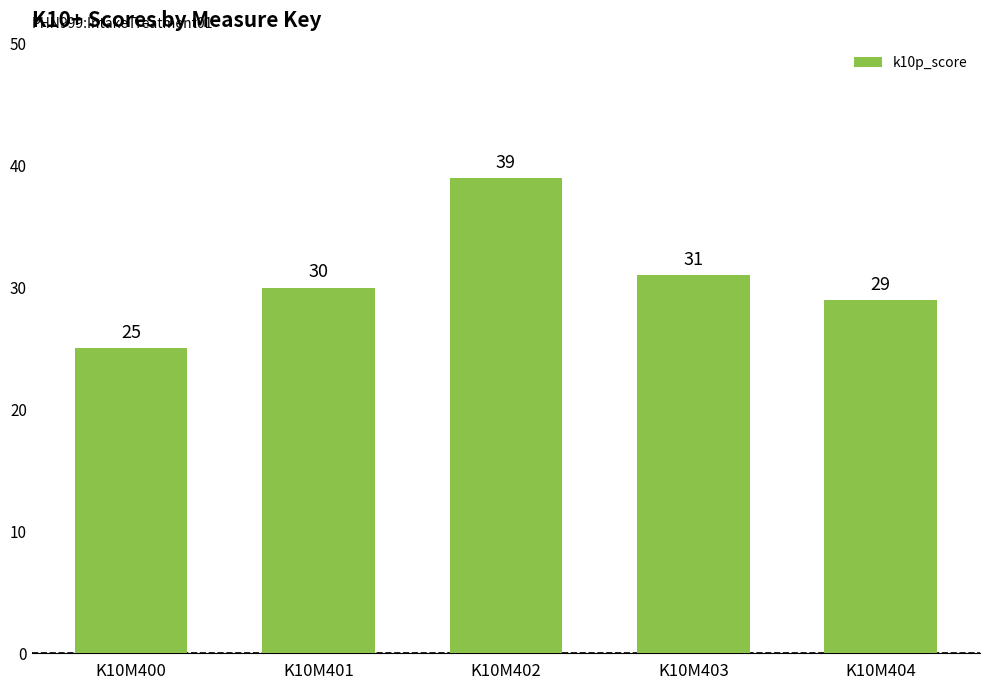

What value does the data have at K10M403, to the nearest 10?

30